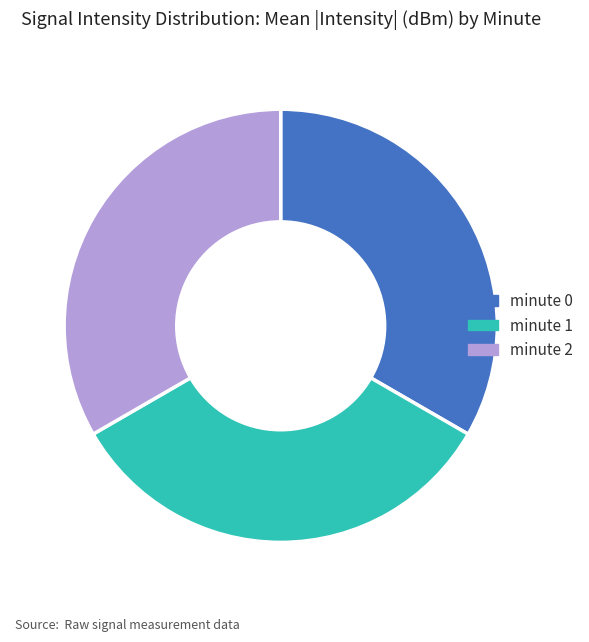

The minute 2 slice represents 42% of the pie. True or false?

False